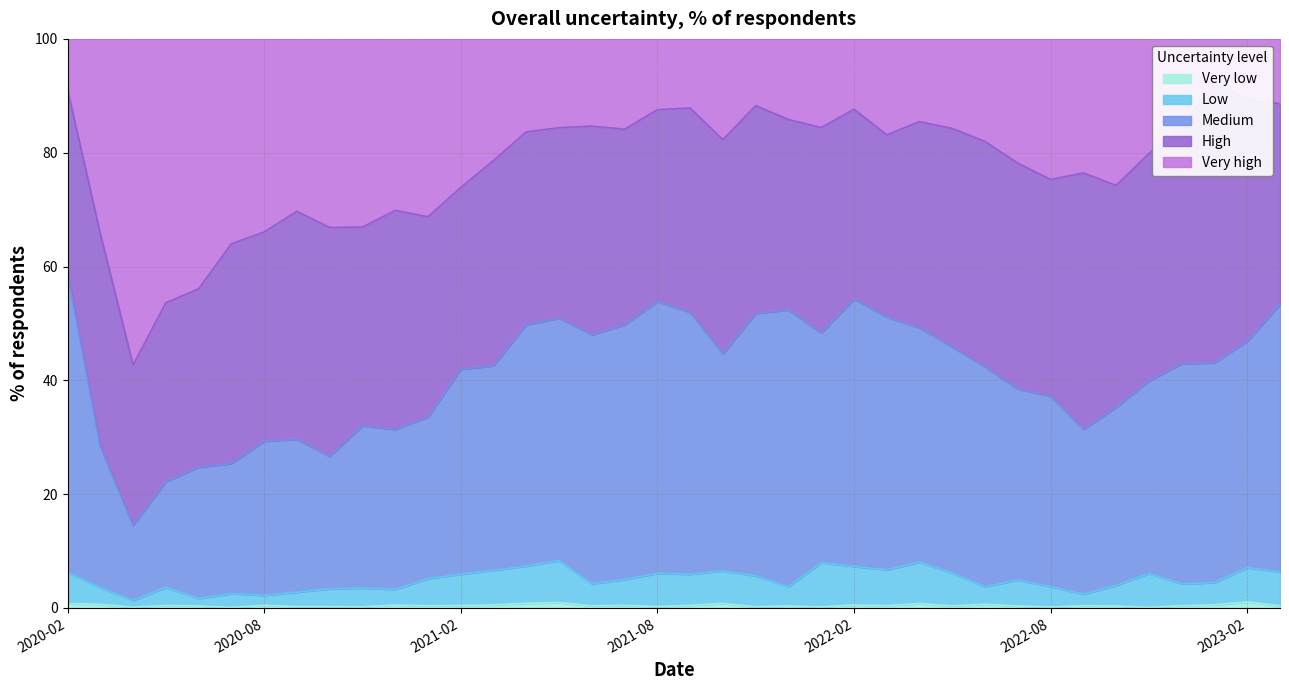

True or false: Low and Medium intersect in this chart.

False